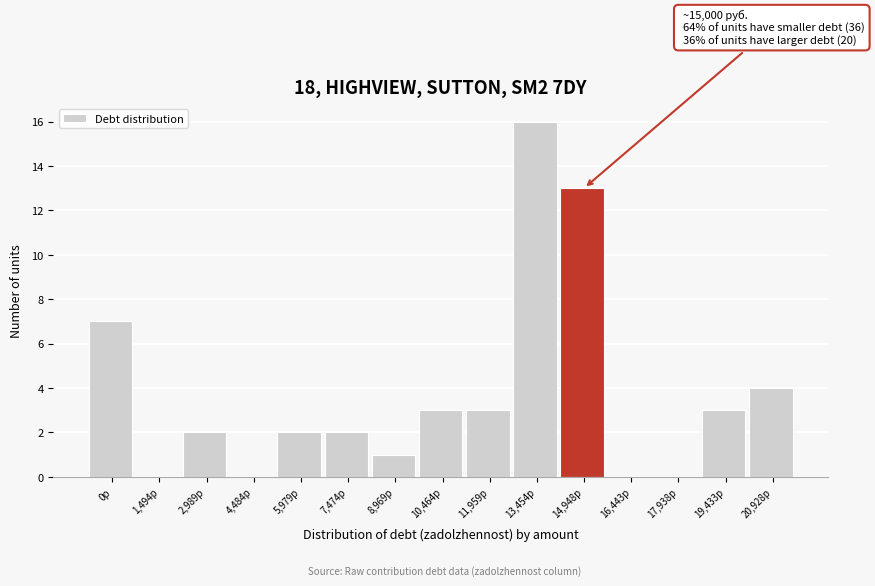

Reading right to left, extract all data points from this chart.

20,928р=4	19,433р=3	17,938р=0	16,443р=0	14,948р=13	13,454р=16	11,959р=3	10,464р=3	8,969р=1	7,474р=2	5,979р=2	4,484р=0	2,989р=2	1,494р=0	0р=7